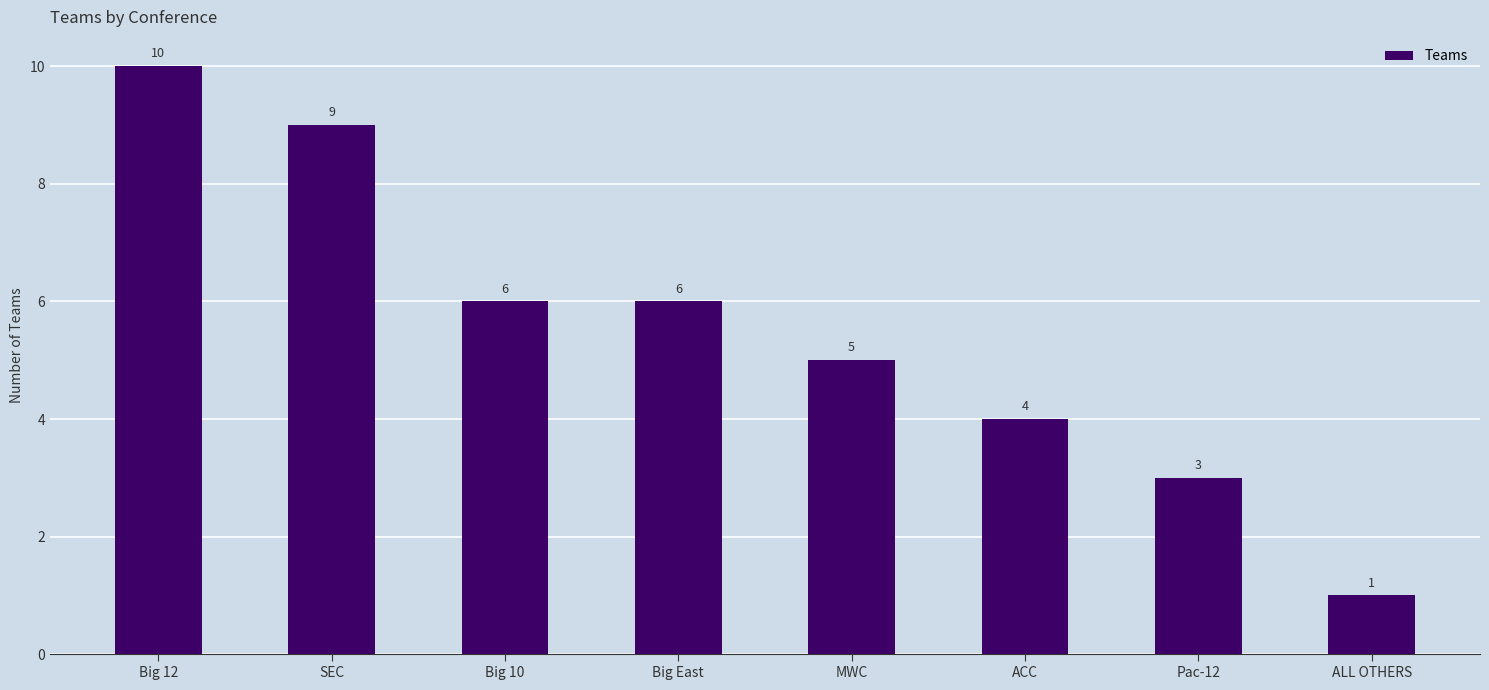

Which category has the lowest value across all series?

ALL OTHERS